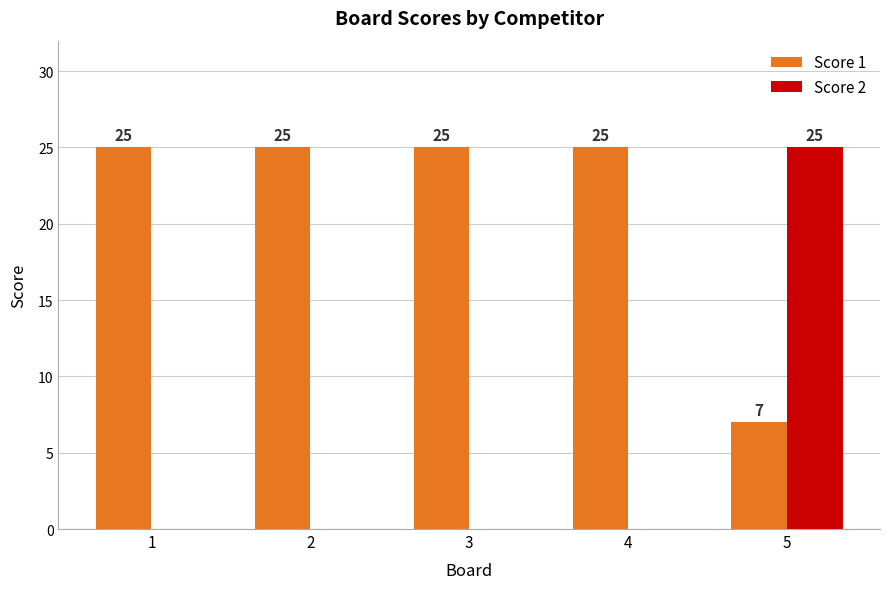

Are the bars grouped side by side (vs. stacked)?

Yes